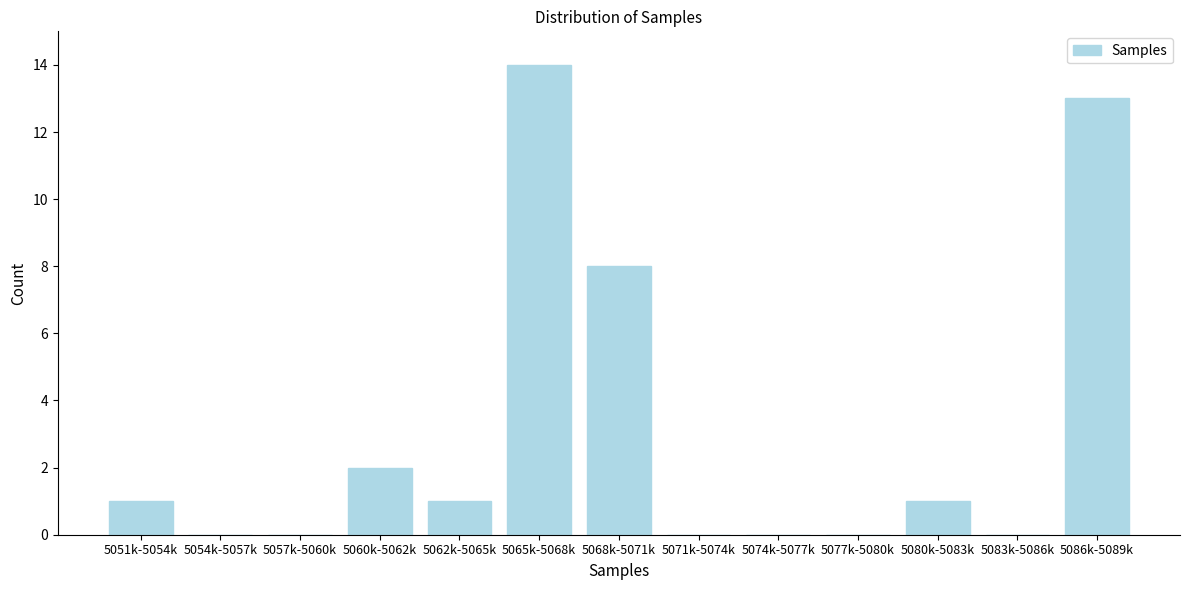

Reading left to right, transcribe all the data shown in this chart.

5051k-5054k=1	5054k-5057k=0	5057k-5060k=0	5060k-5062k=2	5062k-5065k=1	5065k-5068k=14	5068k-5071k=8	5071k-5074k=0	5074k-5077k=0	5077k-5080k=0	5080k-5083k=1	5083k-5086k=0	5086k-5089k=13